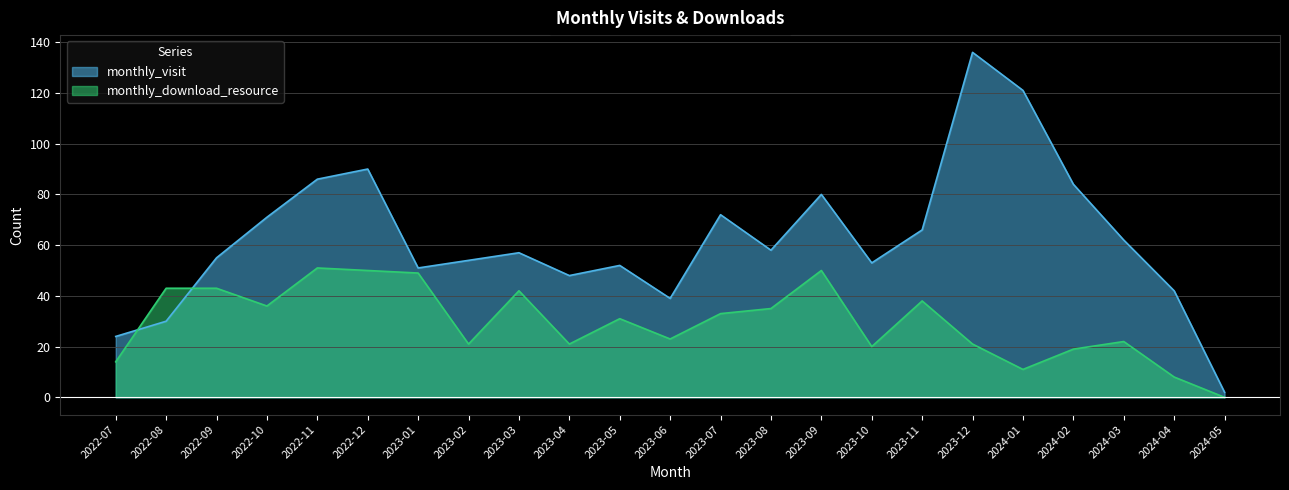

Does the chart have visible grid lines?

Yes